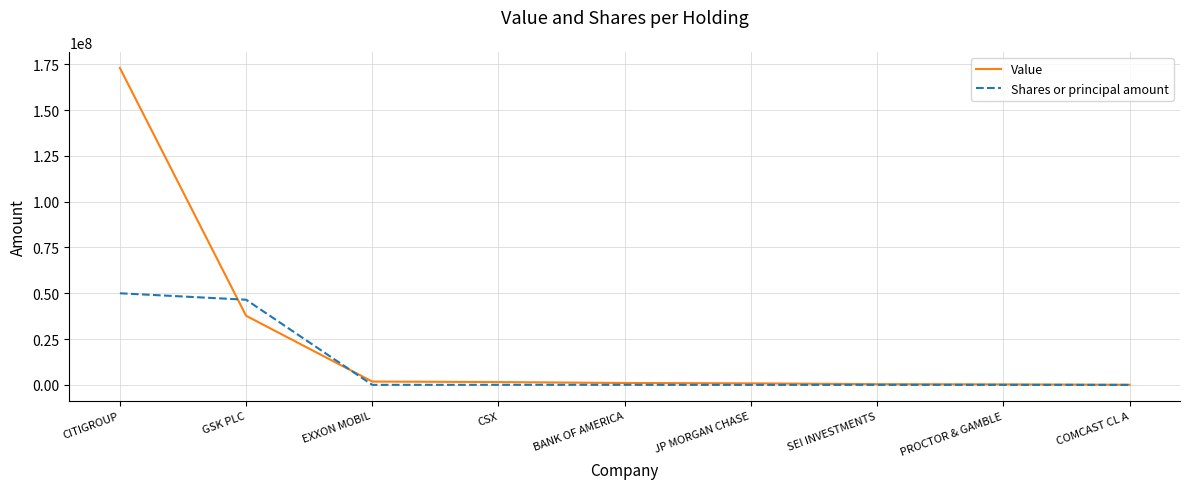

Where is Shares or principal amount nearest to the value 25001663?

GSK PLC